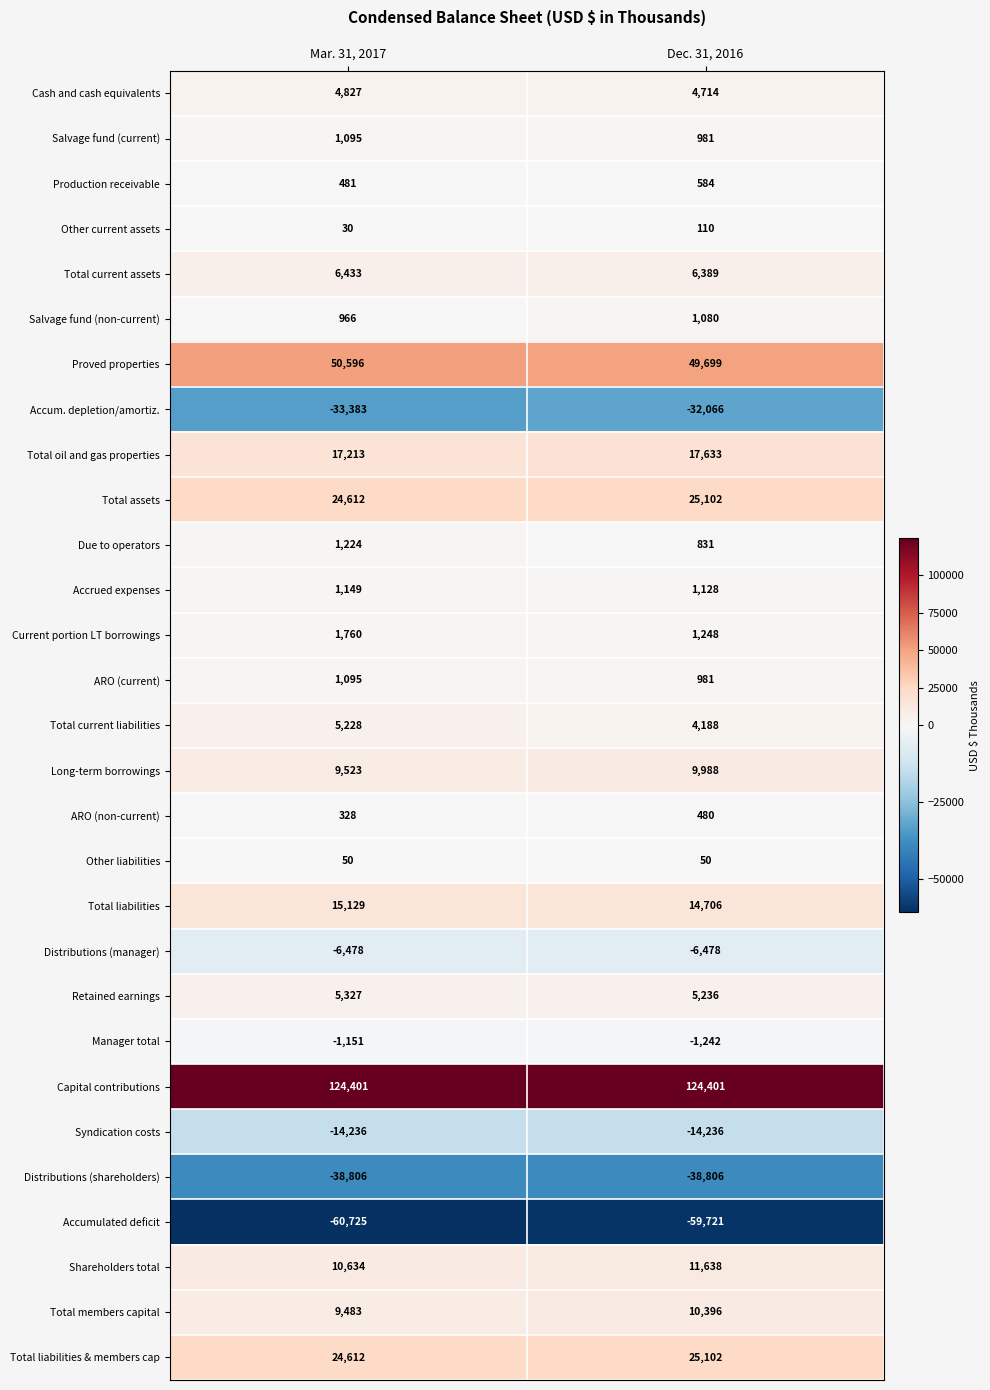

List the labels in order of Shareholders total value, smallest first.

Mar. 31, 2017, Dec. 31, 2016